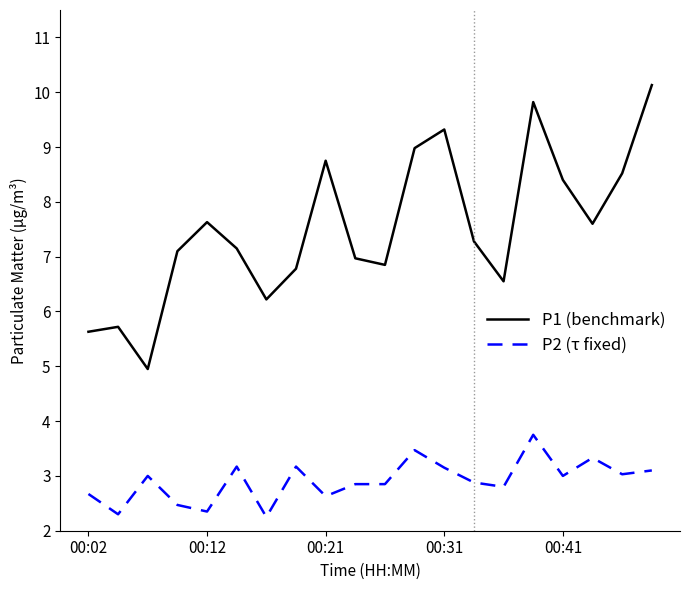

True or false: P2 (τ fixed) and P1 (benchmark) cross at least once.

False